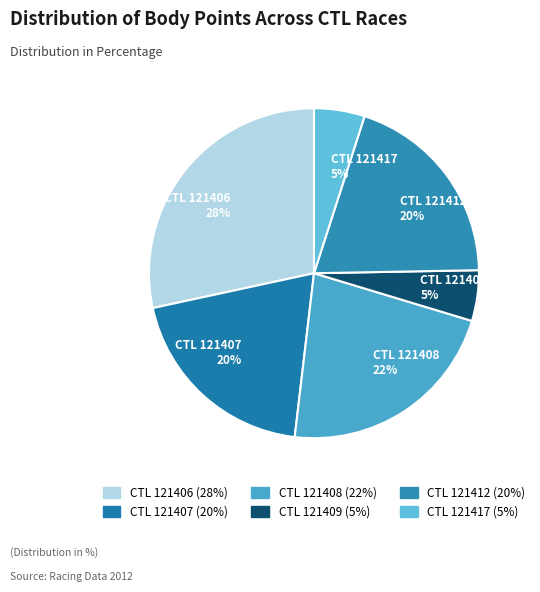

Which category has the biggest portion of the pie?

121406